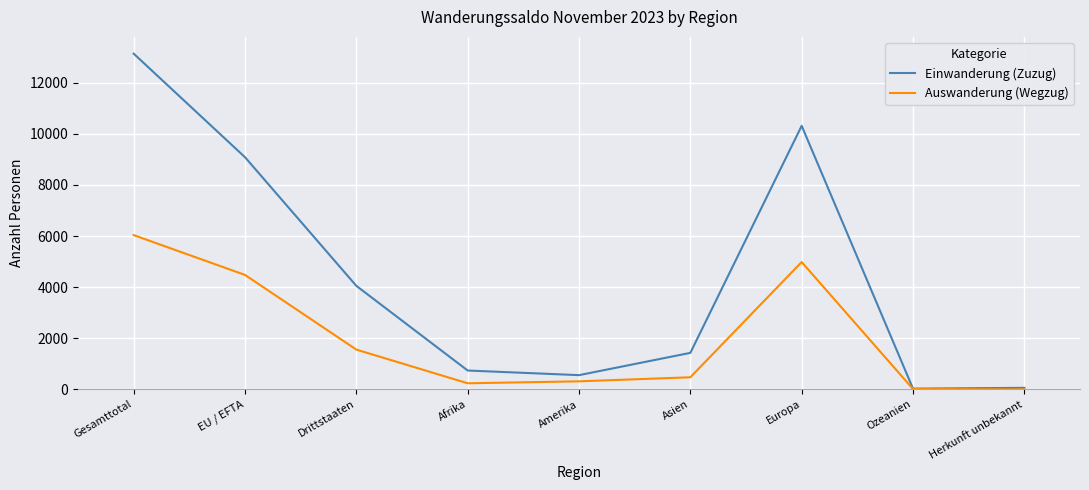

What is the sum of the Auswanderung (Wegzug) values at Amerika and EU / EFTA?

4797